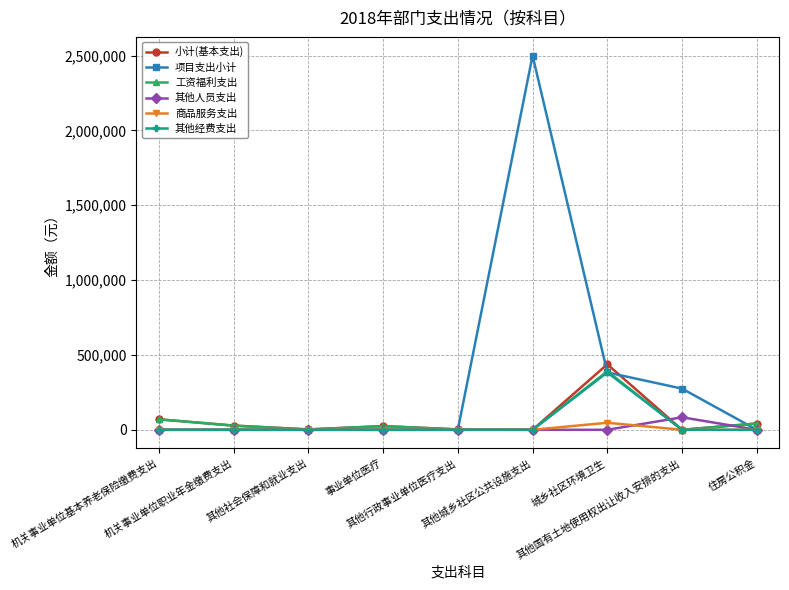

What is the label of the 4th point from the left?

事业单位医疗